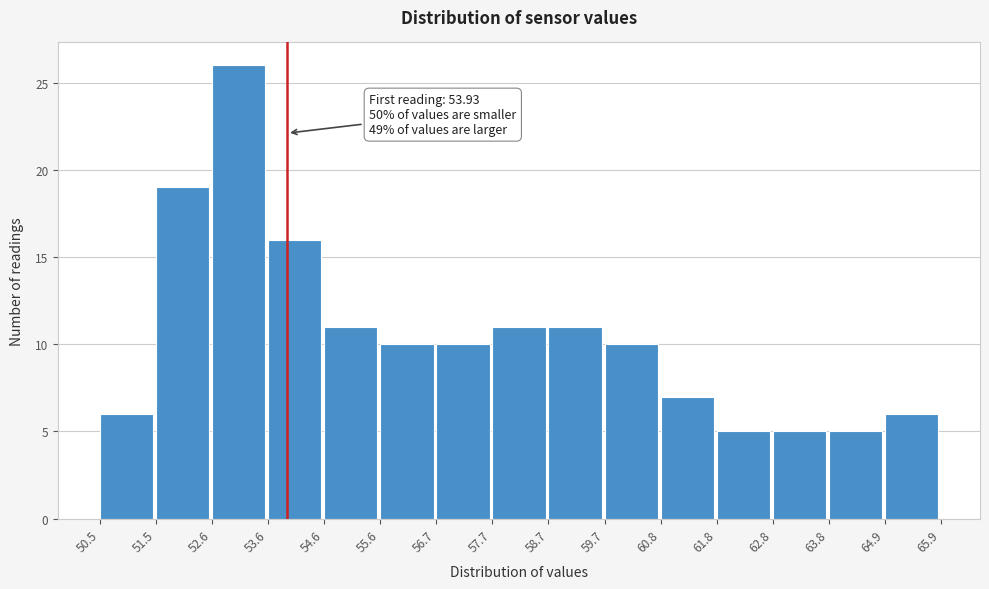

Which range on the x-axis has the tallest bar?

52.6 to 53.6